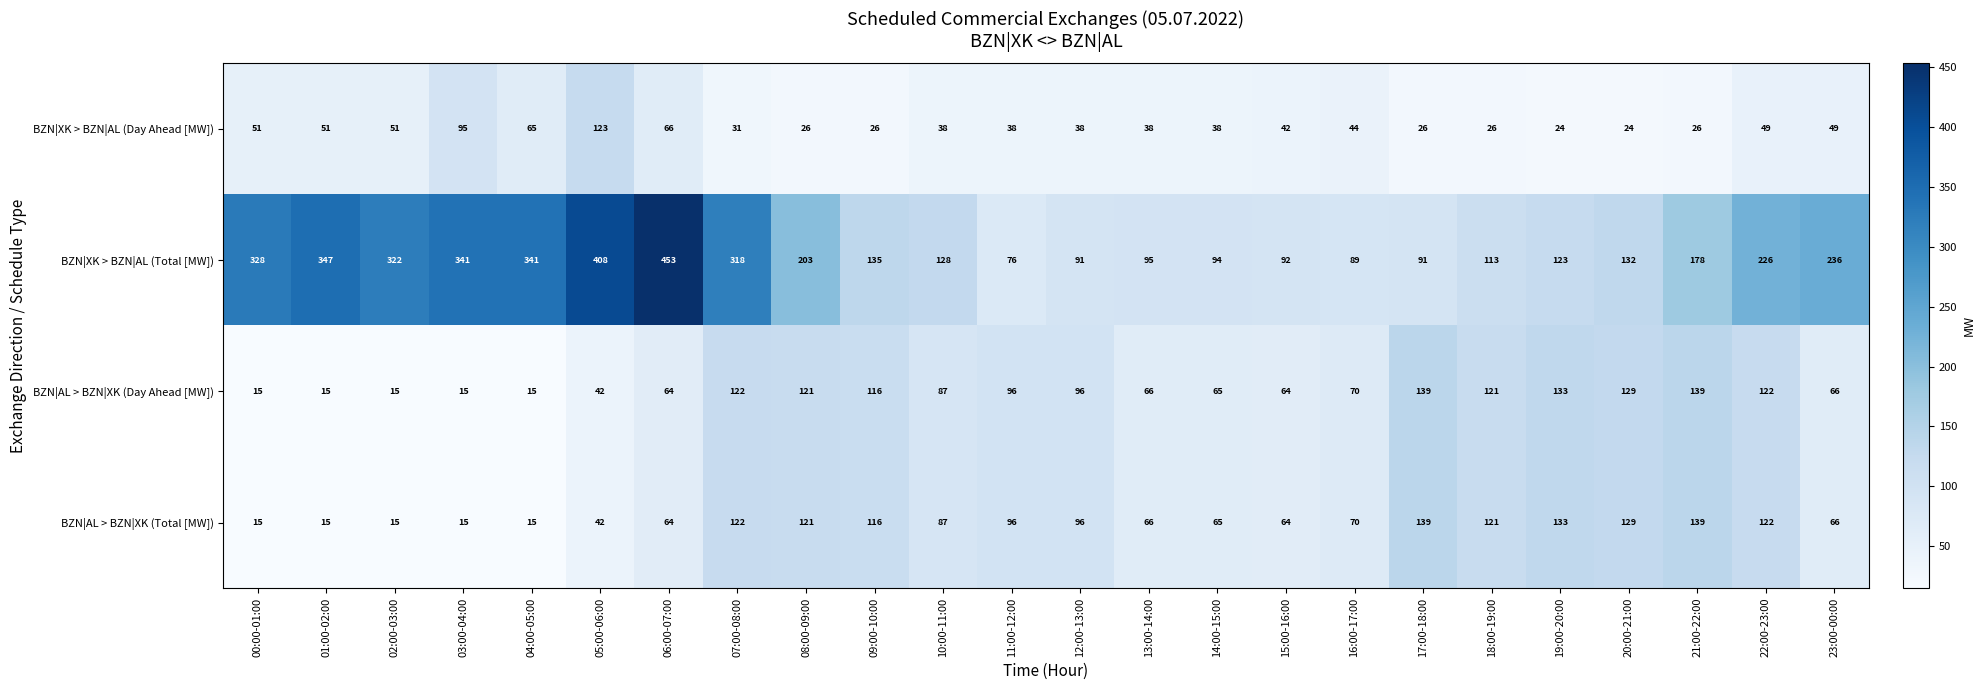

What is the maximum value shown in the chart?

453